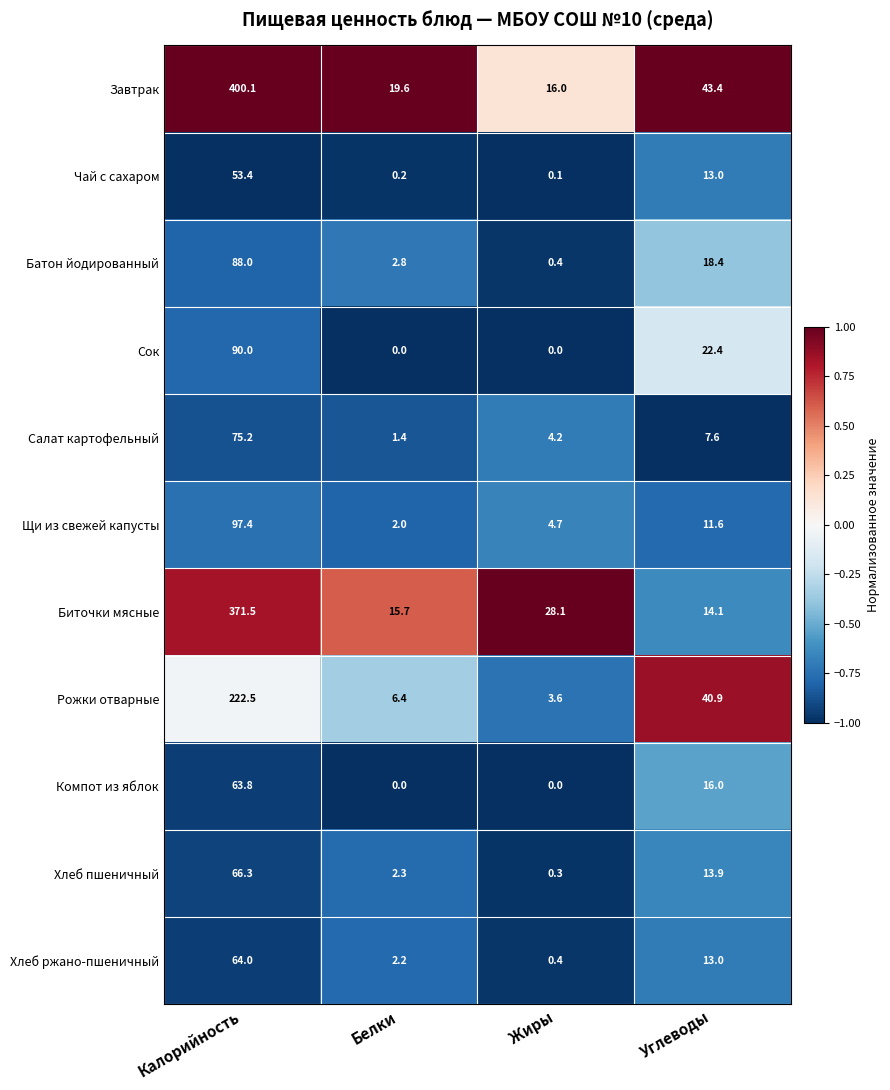

What is the spread (max minus min) of values at Углеводы?

35.8